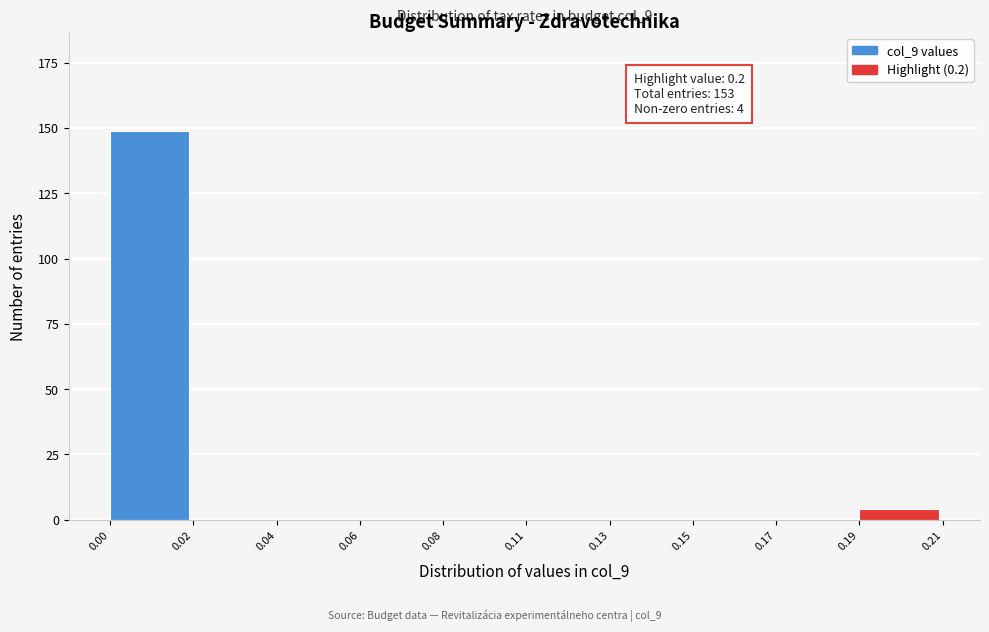

Reading left to right, what are all the values shown in this chart?

0.00=149	0.02=0	0.04=0	0.06=0	0.08=0	0.11=0	0.13=0	0.15=0	0.17=0	0.19=4